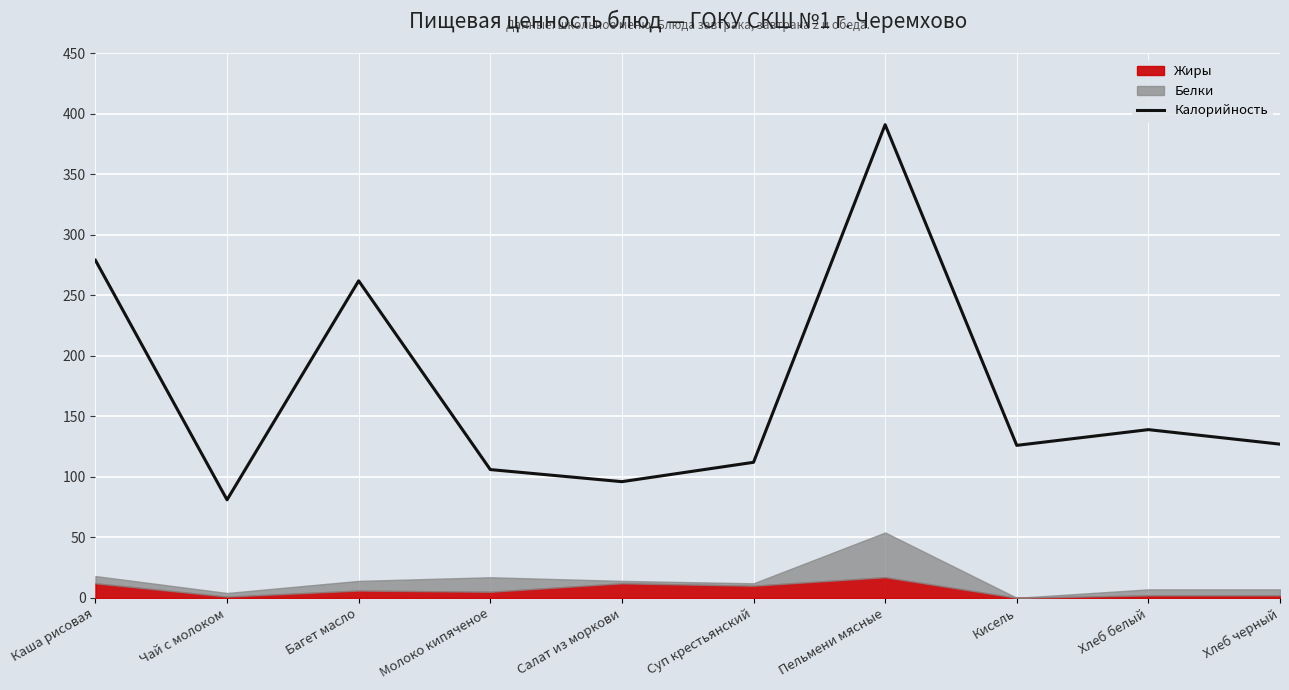

Is it true that the value at Салат из моркови is 96?

True